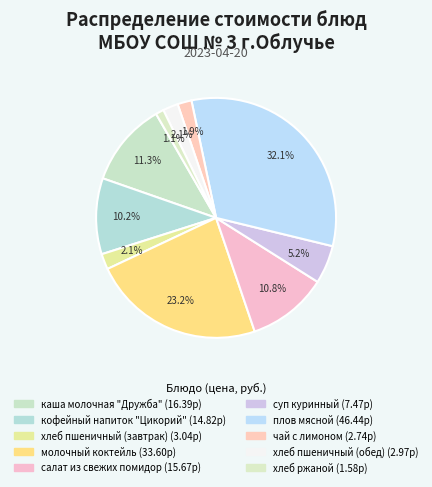

To the nearest percent, what portion does хлеб пшеничный (завтрак) represent?

2%